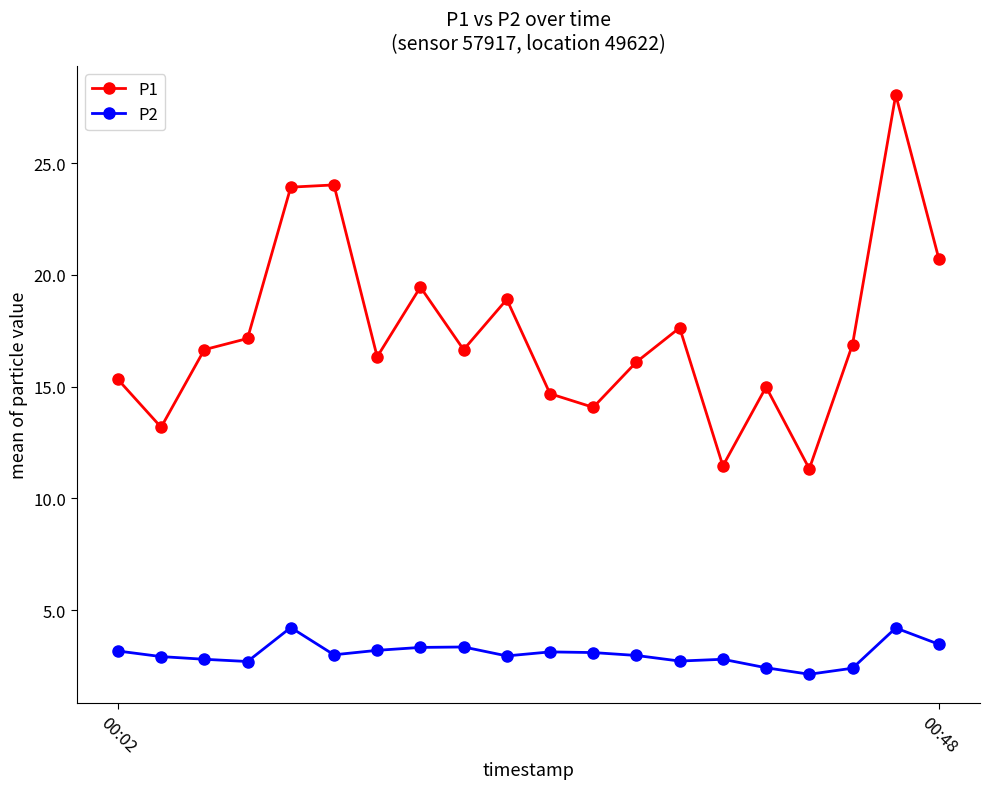

What is the sum of all P1 values?

347.4